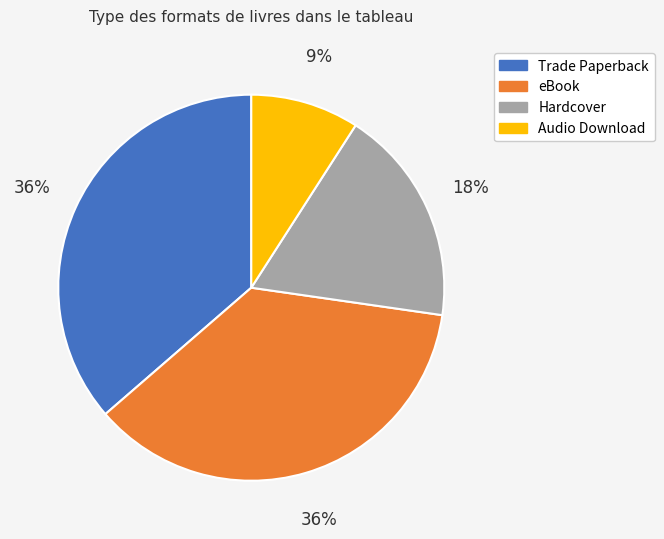

Which slice is the smallest?

Audio Download